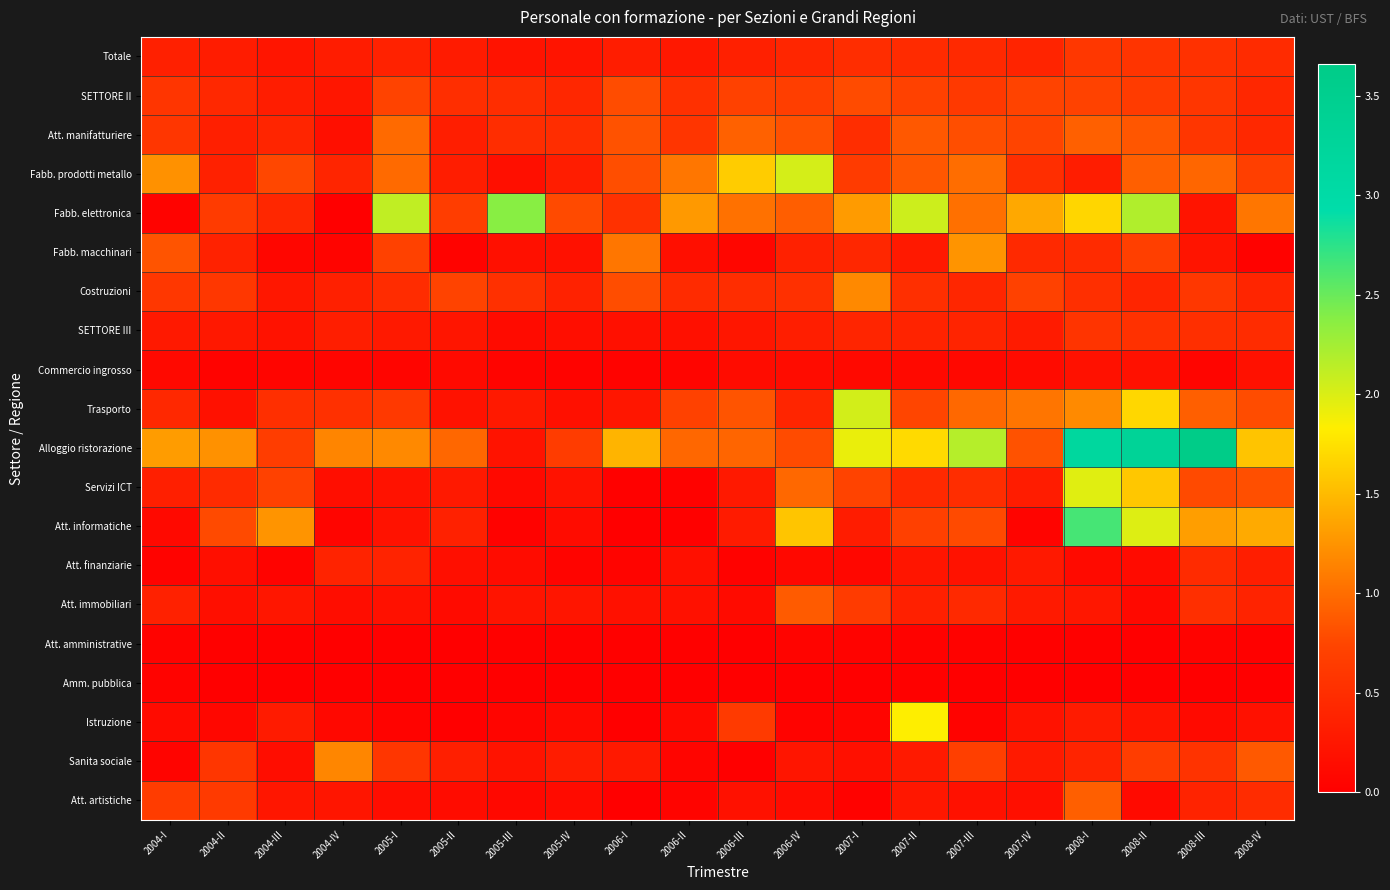

Reading right to left, transcribe all the data shown in this chart.

Totale: 2008-IV=0.5	2008-III=0.5	2008-II=0.6	2008-I=0.6	2007-IV=0.4	2007-III=0.5	2007-II=0.5	2007-I=0.5	2006-IV=0.4	2006-III=0.4	2006-II=0.3	2006-I=0.3	2005-IV=0.2	2005-III=0.2	2005-II=0.3	2005-I=0.4	2004-IV=0.3	2004-III=0.2	2004-II=0.3	2004-I=0.4
SETTORE II: 2008-IV=0.4	2008-III=0.6	2008-II=0.6	2008-I=0.7	2007-IV=0.7	2007-III=0.6	2007-II=0.7	2007-I=0.8	2006-IV=0.7	2006-III=0.7	2006-II=0.5	2006-I=0.8	2005-IV=0.4	2005-III=0.5	2005-II=0.5	2005-I=0.7	2004-IV=0.2	2004-III=0.3	2004-II=0.4	2004-I=0.6
Att. manifatturiere: 2008-IV=0.4	2008-III=0.6	2008-II=0.9	2008-I=0.9	2007-IV=0.7	2007-III=0.8	2007-II=0.9	2007-I=0.5	2006-IV=0.8	2006-III=0.9	2006-II=0.6	2006-I=0.8	2005-IV=0.5	2005-III=0.5	2005-II=0.3	2005-I=1.0	2004-IV=0.2	2004-III=0.4	2004-II=0.3	2004-I=0.6
Fabb. prodotti metallo: 2008-IV=0.7	2008-III=1.0	2008-II=0.9	2008-I=0.3	2007-IV=0.5	2007-III=1.0	2007-II=0.9	2007-I=0.6	2006-IV=2.0	2006-III=1.6	2006-II=1.1	2006-I=0.8	2005-IV=0.3	2005-III=0.2	2005-II=0.3	2005-I=1.0	2004-IV=0.4	2004-III=0.8	2004-II=0.4	2004-I=1.2
Fabb. elettronica: 2008-IV=1.1	2008-III=0.2	2008-II=2.2	2008-I=1.7	2007-IV=1.4	2007-III=1.0	2007-II=2.1	2007-I=1.3	2006-IV=0.9	2006-III=1.0	2006-II=1.3	2006-I=0.5	2005-IV=0.8	2005-III=2.4	2005-II=0.7	2005-I=2.1	2004-IV=0.0	2004-III=0.4	2004-II=0.6	2004-I=0.0
Fabb. macchinari: 2008-IV=0.0	2008-III=0.2	2008-II=0.7	2008-I=0.5	2007-IV=0.5	2007-III=1.3	2007-II=0.3	2007-I=0.4	2006-IV=0.4	2006-III=0.1	2006-II=0.2	2006-I=1.1	2005-IV=0.2	2005-III=0.2	2005-II=0.0	2005-I=0.7	2004-IV=0.1	2004-III=0.1	2004-II=0.4	2004-I=0.8
Costruzioni: 2008-IV=0.4	2008-III=0.6	2008-II=0.4	2008-I=0.5	2007-IV=0.7	2007-III=0.4	2007-II=0.5	2007-I=1.2	2006-IV=0.5	2006-III=0.5	2006-II=0.5	2006-I=0.8	2005-IV=0.4	2005-III=0.5	2005-II=0.7	2005-I=0.5	2004-IV=0.4	2004-III=0.3	2004-II=0.6	2004-I=0.6
SETTORE III: 2008-IV=0.5	2008-III=0.5	2008-II=0.5	2008-I=0.6	2007-IV=0.3	2007-III=0.4	2007-II=0.4	2007-I=0.4	2006-IV=0.3	2006-III=0.2	2006-II=0.2	2006-I=0.2	2005-IV=0.2	2005-III=0.1	2005-II=0.2	2005-I=0.3	2004-IV=0.3	2004-III=0.2	2004-II=0.3	2004-I=0.3
Commercio ingrosso: 2008-IV=0.2	2008-III=0.1	2008-II=0.2	2008-I=0.2	2007-IV=0.1	2007-III=0.1	2007-II=0.1	2007-I=0.1	2006-IV=0.1	2006-III=0.1	2006-II=0.1	2006-I=0.0	2005-IV=0.1	2005-III=0.1	2005-II=0.1	2005-I=0.1	2004-IV=0.1	2004-III=0.1	2004-II=0.0	2004-I=0.1
Trasporto: 2008-IV=0.8	2008-III=0.9	2008-II=1.7	2008-I=1.2	2007-IV=1.1	2007-III=1.0	2007-II=0.7	2007-I=2.0	2006-IV=0.4	2006-III=0.8	2006-II=0.7	2006-I=0.2	2005-IV=0.2	2005-III=0.3	2005-II=0.2	2005-I=0.6	2004-IV=0.5	2004-III=0.5	2004-II=0.2	2004-I=0.4
Alloggio ristorazione: 2008-IV=1.6	2008-III=3.7	2008-II=3.3	2008-I=3.2	2007-IV=0.8	2007-III=2.2	2007-II=1.7	2007-I=1.9	2006-IV=0.8	2006-III=0.9	2006-II=1.0	2006-I=1.5	2005-IV=0.7	2005-III=0.2	2005-II=1.0	2005-I=1.2	2004-IV=1.2	2004-III=0.7	2004-II=1.2	2004-I=1.3
Servizi ICT: 2008-IV=0.8	2008-III=0.8	2008-II=1.6	2008-I=2.0	2007-IV=0.3	2007-III=0.5	2007-II=0.5	2007-I=0.7	2006-IV=1.0	2006-III=0.3	2006-II=0.0	2006-I=0.0	2005-IV=0.2	2005-III=0.1	2005-II=0.3	2005-I=0.2	2004-IV=0.2	2004-III=0.7	2004-II=0.5	2004-I=0.3
Att. informatiche: 2008-IV=1.4	2008-III=1.3	2008-II=2.0	2008-I=2.6	2007-IV=0.1	2007-III=0.8	2007-II=0.7	2007-I=0.3	2006-IV=1.6	2006-III=0.3	2006-II=0.0	2006-I=0.0	2005-IV=0.1	2005-III=0.0	2005-II=0.4	2005-I=0.2	2004-IV=0.1	2004-III=1.3	2004-II=0.8	2004-I=0.1
Att. finanziarie: 2008-IV=0.3	2008-III=0.5	2008-II=0.1	2008-I=0.1	2007-IV=0.3	2007-III=0.2	2007-II=0.2	2007-I=0.1	2006-IV=0.1	2006-III=0.0	2006-II=0.2	2006-I=0.1	2005-IV=0.1	2005-III=0.1	2005-II=0.2	2005-I=0.4	2004-IV=0.4	2004-III=0.0	2004-II=0.2	2004-I=0.0
Att. immobiliari: 2008-IV=0.4	2008-III=0.5	2008-II=0.1	2008-I=0.3	2007-IV=0.3	2007-III=0.5	2007-II=0.4	2007-I=0.6	2006-IV=0.9	2006-III=0.1	2006-II=0.2	2006-I=0.2	2005-IV=0.2	2005-III=0.2	2005-II=0.1	2005-I=0.2	2004-IV=0.2	2004-III=0.2	2004-II=0.2	2004-I=0.4
Att. amministrative: 2008-IV=0.0	2008-III=0.0	2008-II=0.0	2008-I=0.0	2007-IV=0.0	2007-III=0.0	2007-II=0.0	2007-I=0.0	2006-IV=0.1	2006-III=0.0	2006-II=0.0	2006-I=0.0	2005-IV=0.0	2005-III=0.0	2005-II=0.0	2005-I=0.0	2004-IV=0.0	2004-III=0.0	2004-II=0.0	2004-I=0.0
Amm. pubblica: 2008-IV=0.0	2008-III=0.0	2008-II=0.0	2008-I=0.0	2007-IV=0.0	2007-III=0.0	2007-II=0.0	2007-I=0.0	2006-IV=0.0	2006-III=0.0	2006-II=0.0	2006-I=0.0	2005-IV=0.0	2005-III=0.0	2005-II=0.0	2005-I=0.0	2004-IV=0.0	2004-III=0.0	2004-II=0.0	2004-I=0.0
Istruzione: 2008-IV=0.2	2008-III=0.1	2008-II=0.2	2008-I=0.3	2007-IV=0.2	2007-III=0.0	2007-II=1.8	2007-I=0.1	2006-IV=0.0	2006-III=0.6	2006-II=0.1	2006-I=0.0	2005-IV=0.1	2005-III=0.1	2005-II=0.0	2005-I=0.0	2004-IV=0.1	2004-III=0.3	2004-II=0.1	2004-I=0.1
Sanita sociale: 2008-IV=0.9	2008-III=0.6	2008-II=0.7	2008-I=0.4	2007-IV=0.3	2007-III=0.7	2007-II=0.3	2007-I=0.2	2006-IV=0.2	2006-III=0.0	2006-II=0.1	2006-I=0.3	2005-IV=0.3	2005-III=0.2	2005-II=0.3	2005-I=0.6	2004-IV=1.2	2004-III=0.2	2004-II=0.6	2004-I=0.1
Att. artistiche: 2008-IV=0.5	2008-III=0.4	2008-II=0.1	2008-I=0.9	2007-IV=0.2	2007-III=0.2	2007-II=0.3	2007-I=0.0	2006-IV=0.1	2006-III=0.2	2006-II=0.1	2006-I=0.0	2005-IV=0.1	2005-III=0.1	2005-II=0.1	2005-I=0.2	2004-IV=0.2	2004-III=0.2	2004-II=0.6	2004-I=0.7